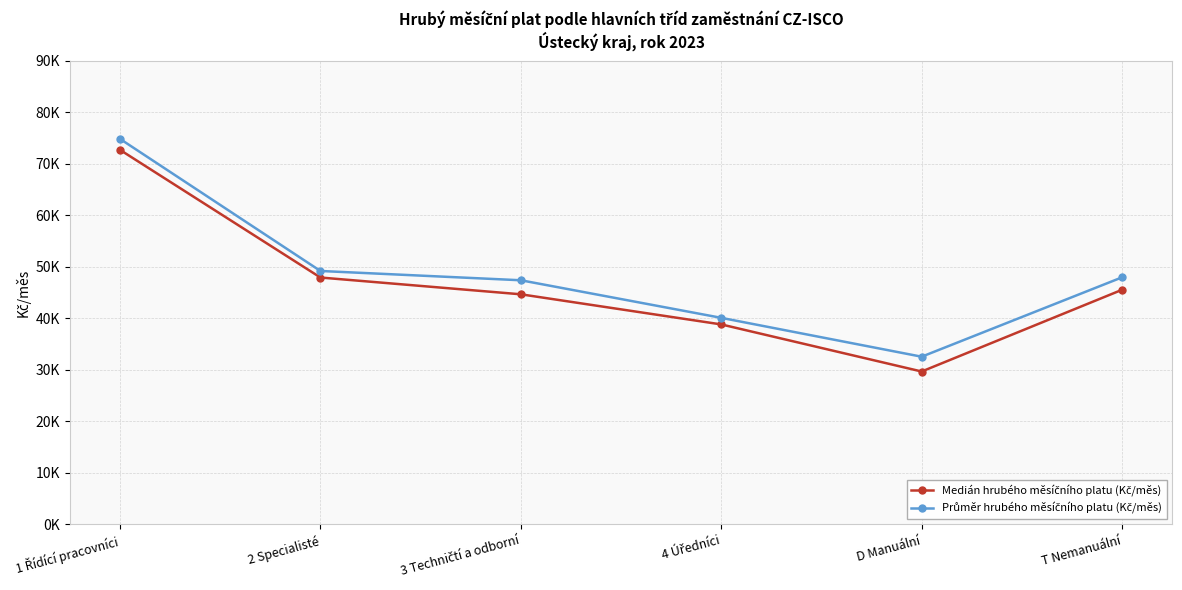

Is this an area chart (filled region under the line)?

No